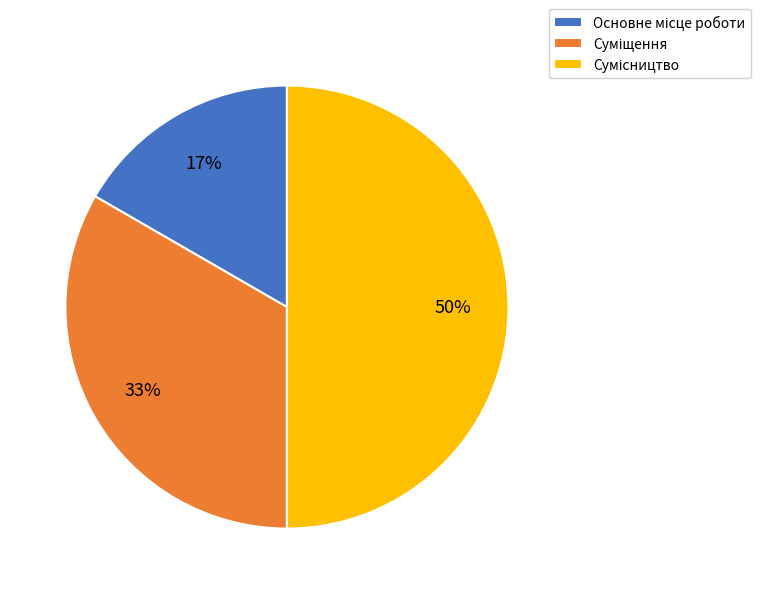

To the nearest percent, what is the average slice percentage?

33%